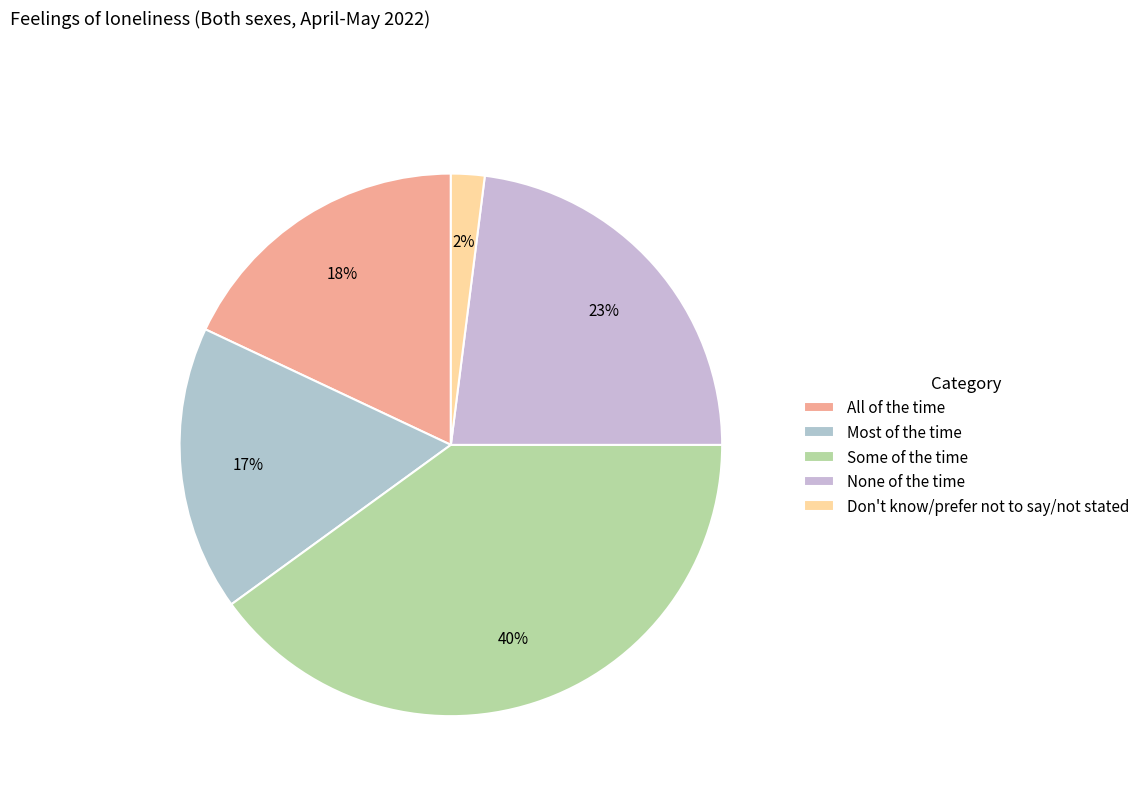

The None of the time slice represents 9% of the pie. True or false?

False